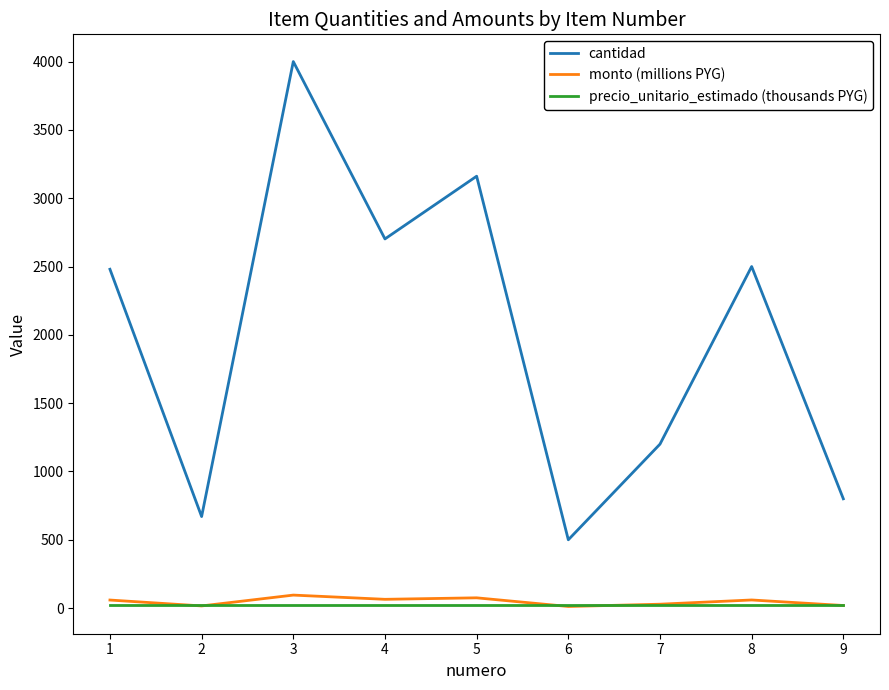

Between 1 and 9, which series saw the biggest shift?

cantidad